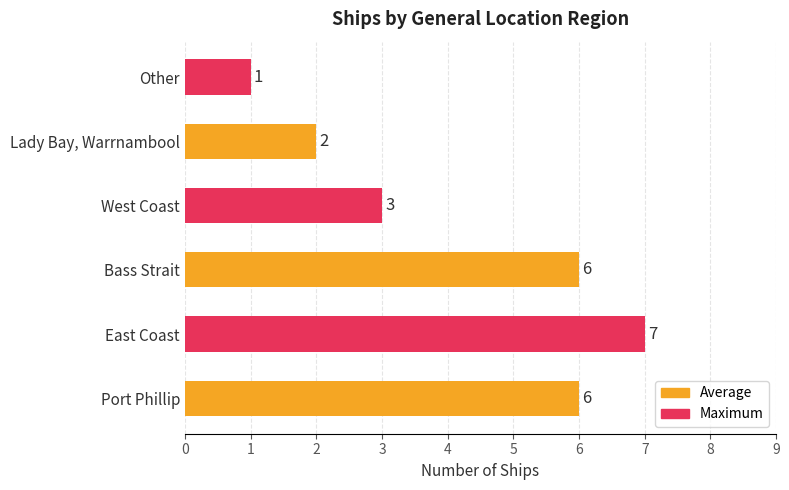

How many values are between 2 and 6?

4